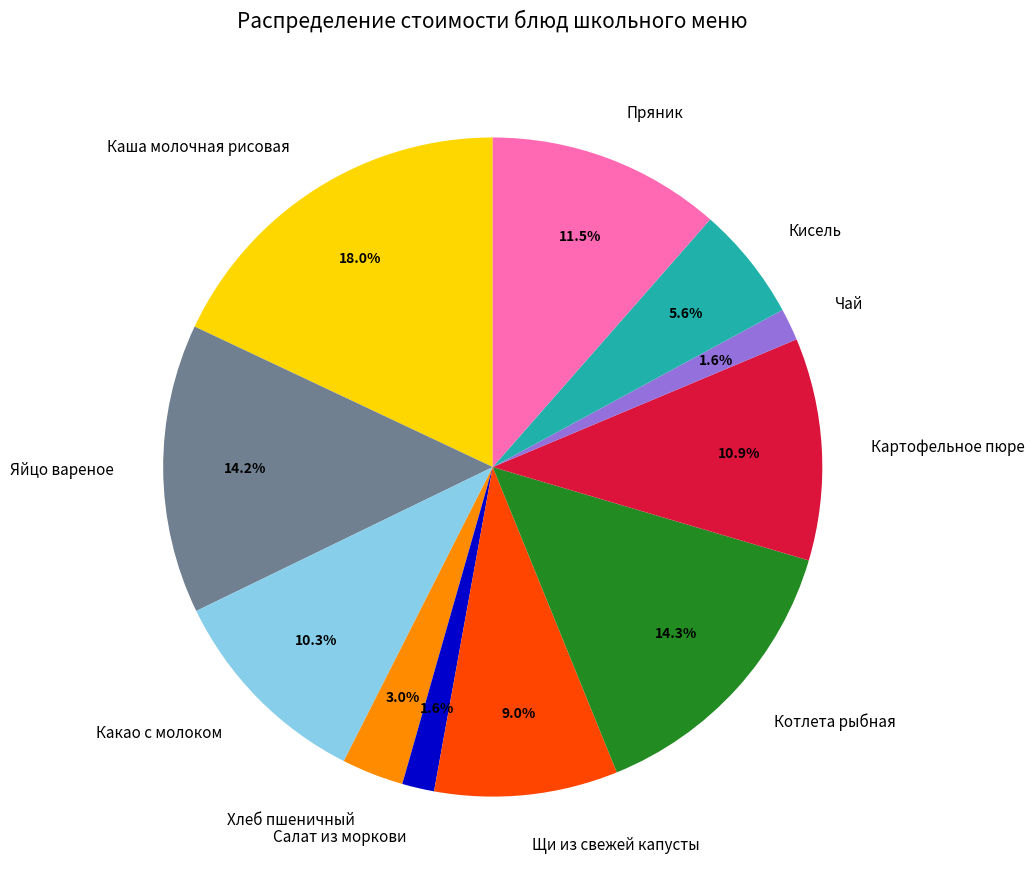

How many segments does this pie chart have?

11